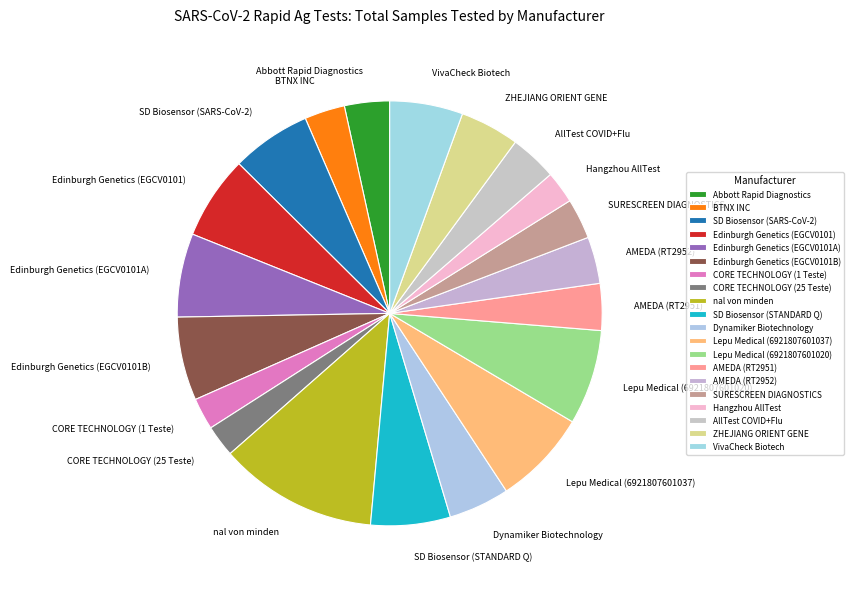

How many slices are in this pie chart?

20